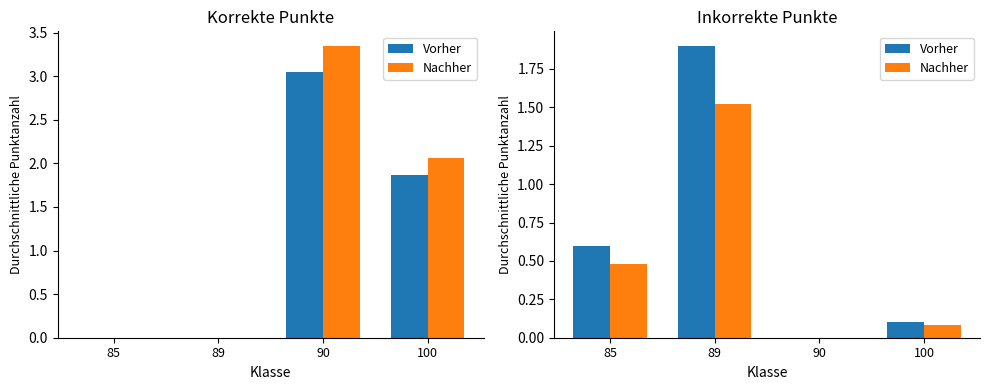

How many categories are shown in the chart?

4